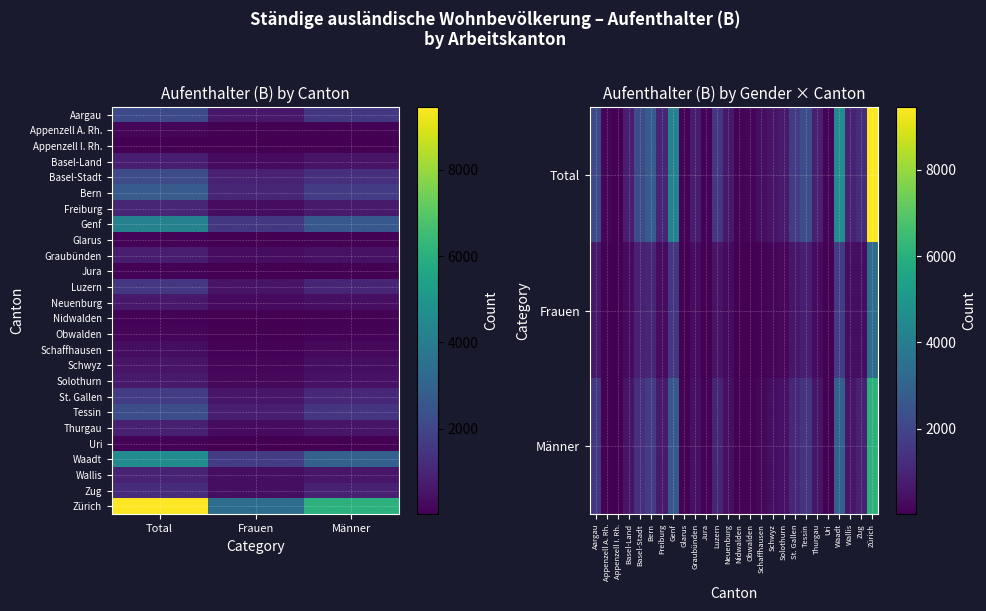

Reading left to right, list all the values displayed in this chart.

Aargau: Total=2139	Frauen=608	Männer=1531
Appenzell A. Rh.: Total=144	Frauen=57	Männer=87
Appenzell I. Rh.: Total=49	Frauen=15	Männer=34
Basel-Land: Total=815	Frauen=302	Männer=513
Basel-Stadt: Total=2179	Frauen=882	Männer=1297
Bern: Total=2719	Frauen=1048	Männer=1671
Freiburg: Total=1014	Frauen=332	Männer=682
Genf: Total=4168	Frauen=1550	Männer=2618
Glarus: Total=94	Frauen=29	Männer=65
Graubünden: Total=756	Frauen=311	Männer=445
Jura: Total=124	Frauen=43	Männer=81
Luzern: Total=1496	Frauen=495	Männer=1001
Neuenburg: Total=674	Frauen=280	Männer=394
Nidwalden: Total=108	Frauen=32	Männer=76
Obwalden: Total=128	Frauen=31	Männer=97
Schaffhausen: Total=359	Frauen=123	Männer=236
Schwyz: Total=512	Frauen=136	Männer=376
Solothurn: Total=707	Frauen=219	Männer=488
St. Gallen: Total=1686	Frauen=570	Männer=1116
Tessin: Total=2283	Frauen=815	Männer=1468
Thurgau: Total=860	Frauen=298	Männer=562
Uri: Total=89	Frauen=41	Männer=48
Waadt: Total=4581	Frauen=1686	Männer=2895
Wallis: Total=964	Frauen=380	Männer=584
Zug: Total=1216	Frauen=350	Männer=866
Zürich: Total=9460	Frauen=3364	Männer=6096